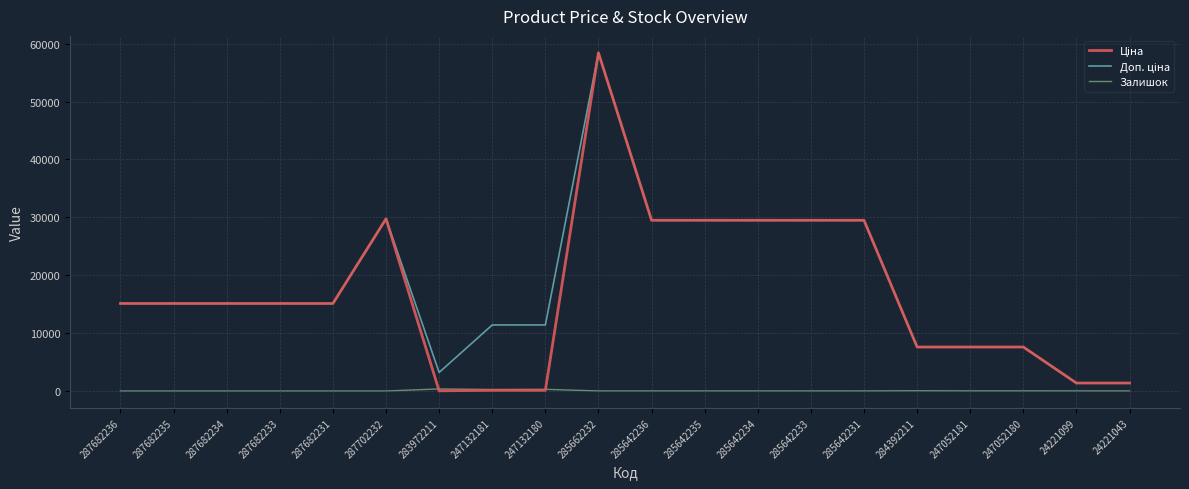

What is the maximum value shown in the chart?

58426.5